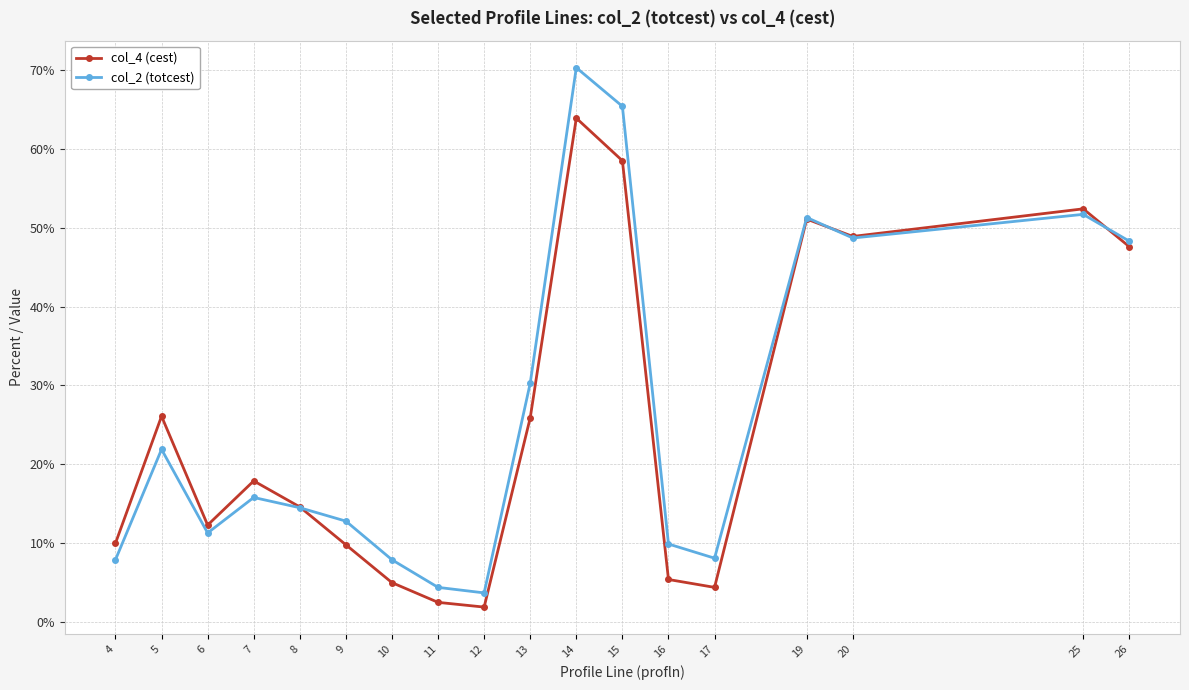

The col_2 (totcest) series shows 35.6 at 25. True or false?

False